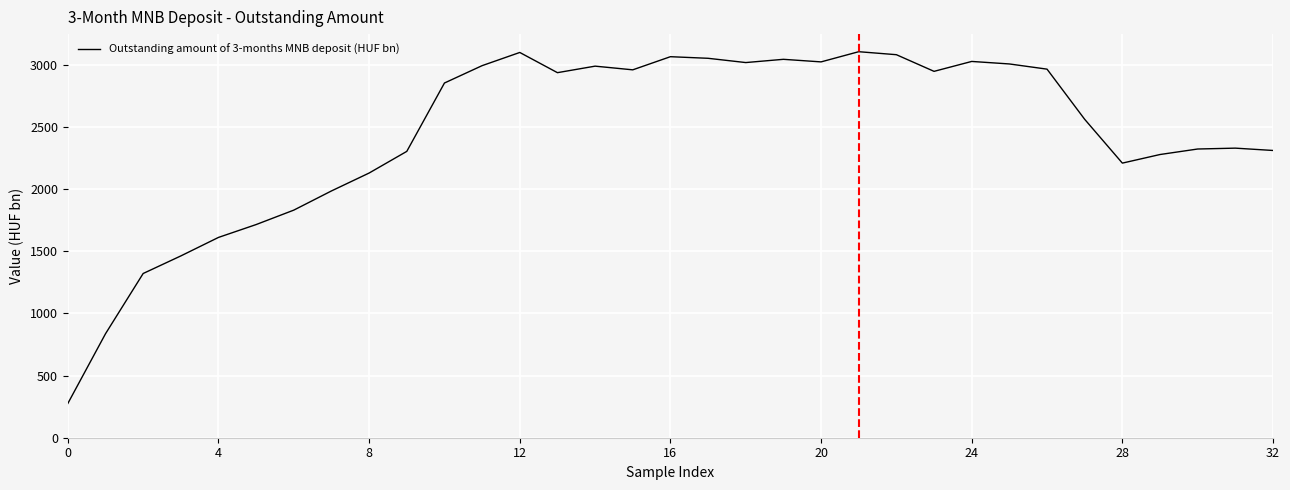

True or false: the data has more than 1 interior local peaks.

True